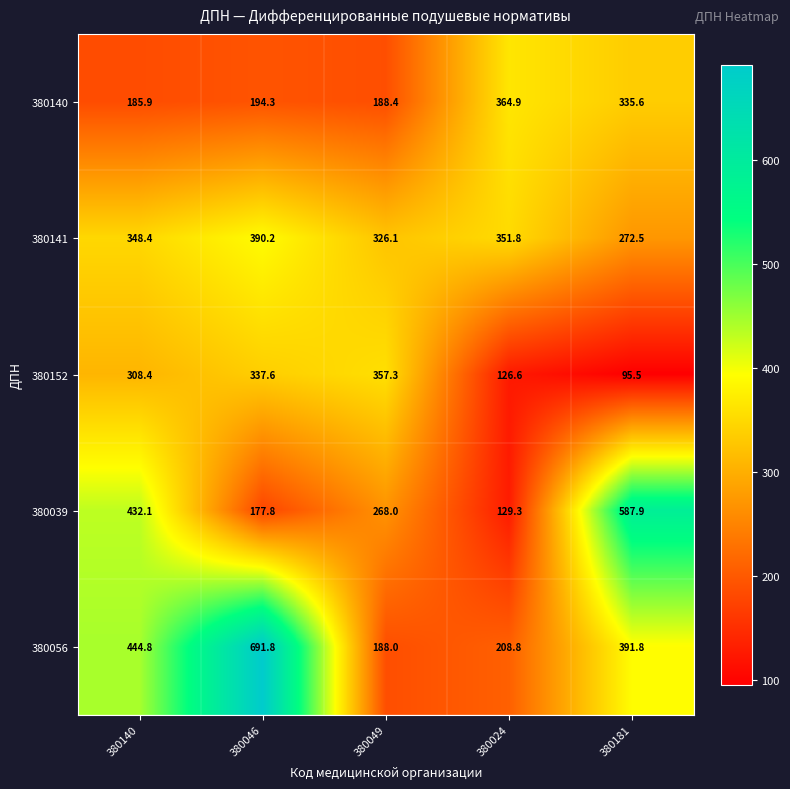

What is the sum of all 380039 values?

1595.1